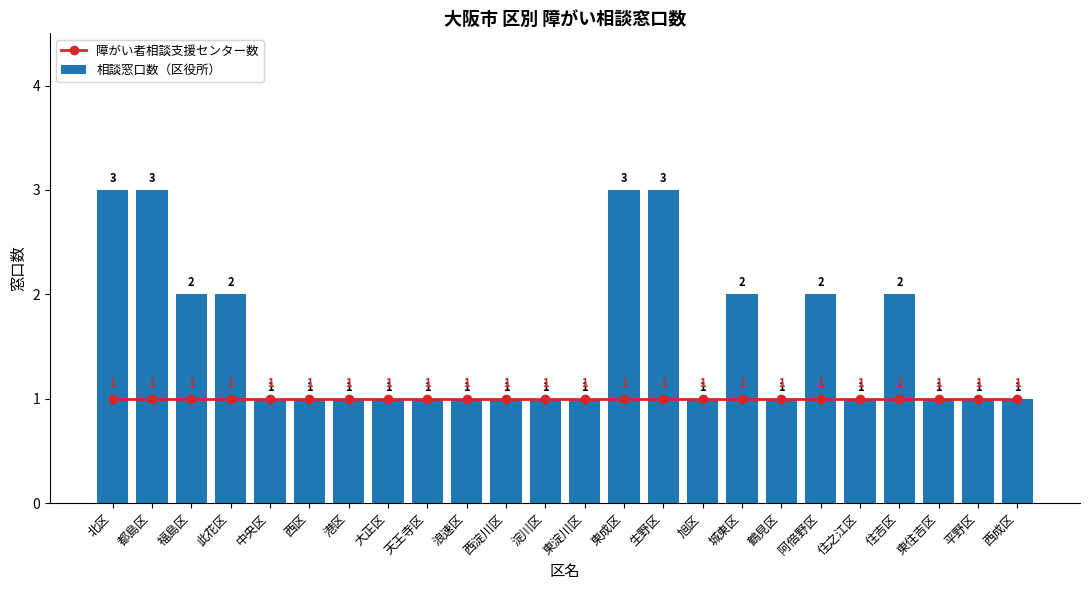

What is the sum of all 相談窓口数（区役所） values?

37